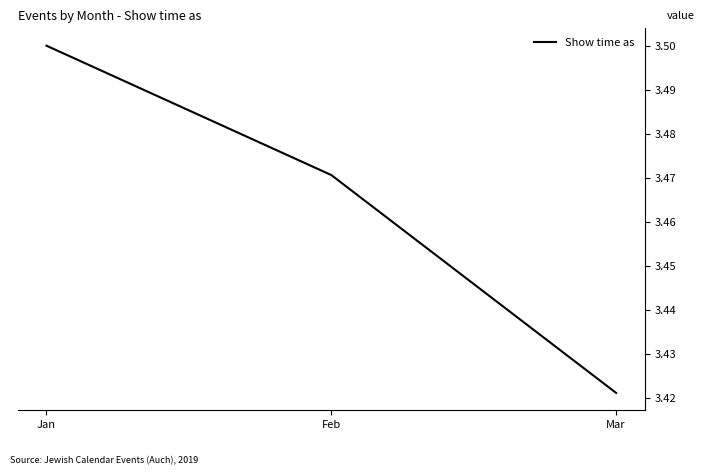

At which label is the value closest to 3?

Mar